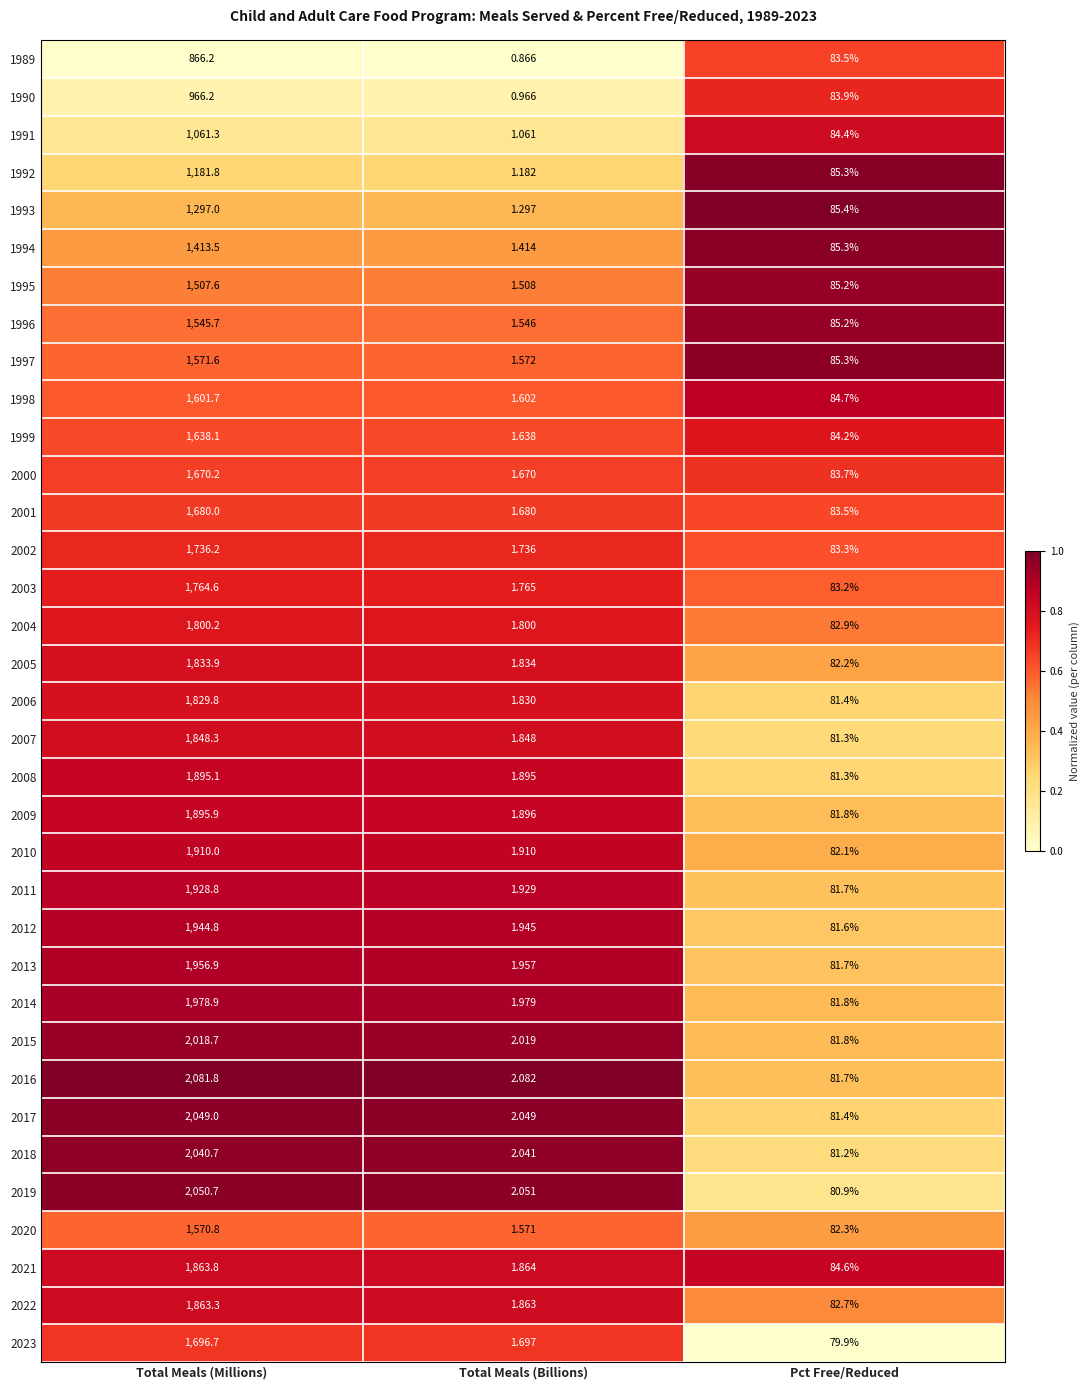

At which label does 2010 first exceed 82?

Total Meals (Millions)